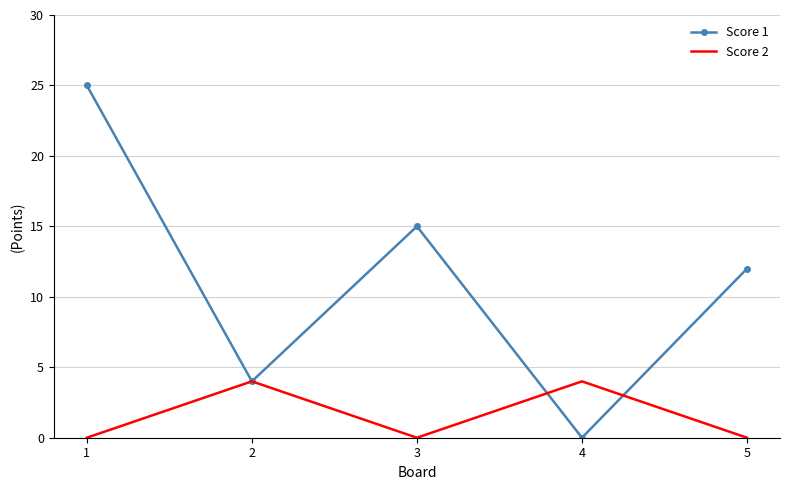

How many series are shown in this chart?

2